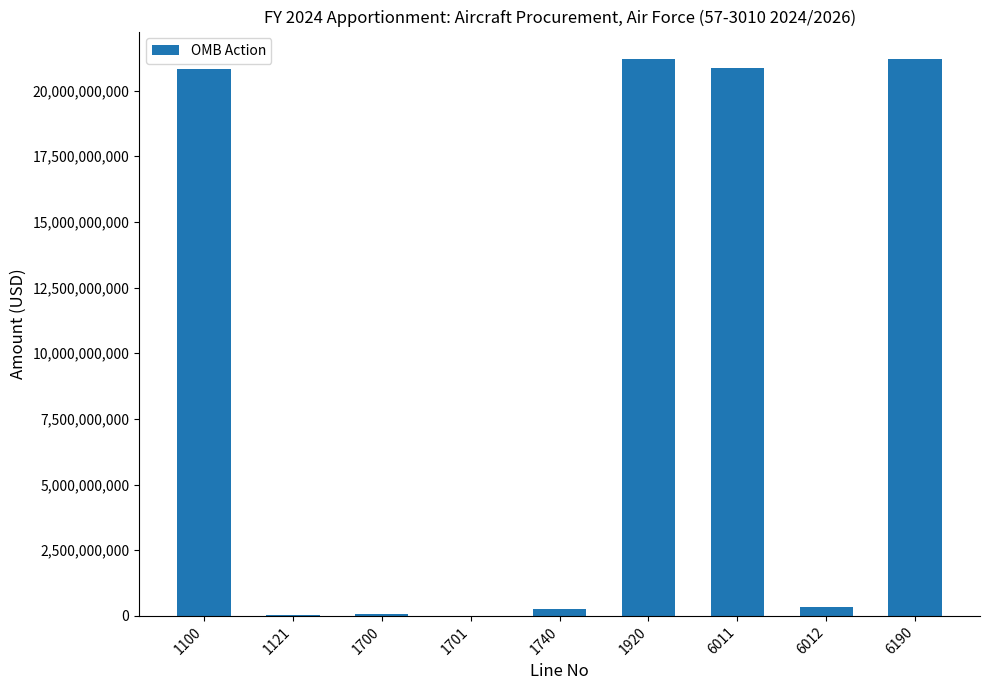

What is the maximum value shown in the chart?

21185249000